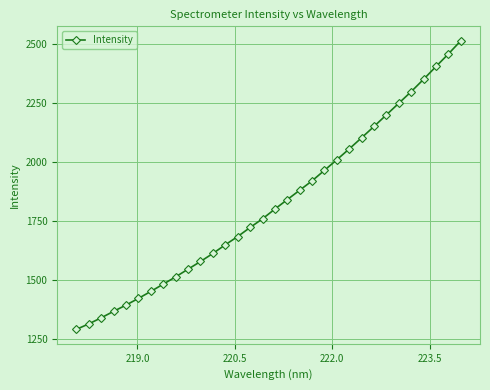

What is the value of the 29th point from the left?

2349.9